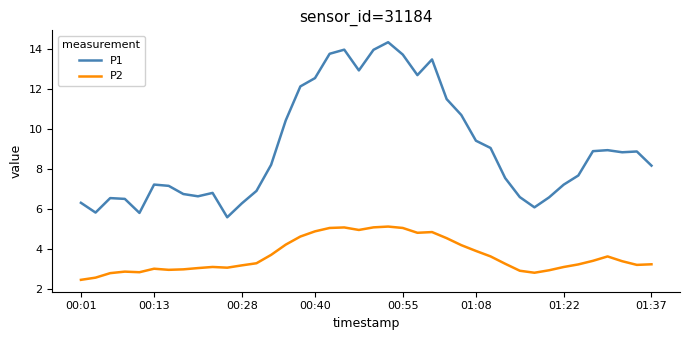

What are all the series names shown in the legend?

P1, P2